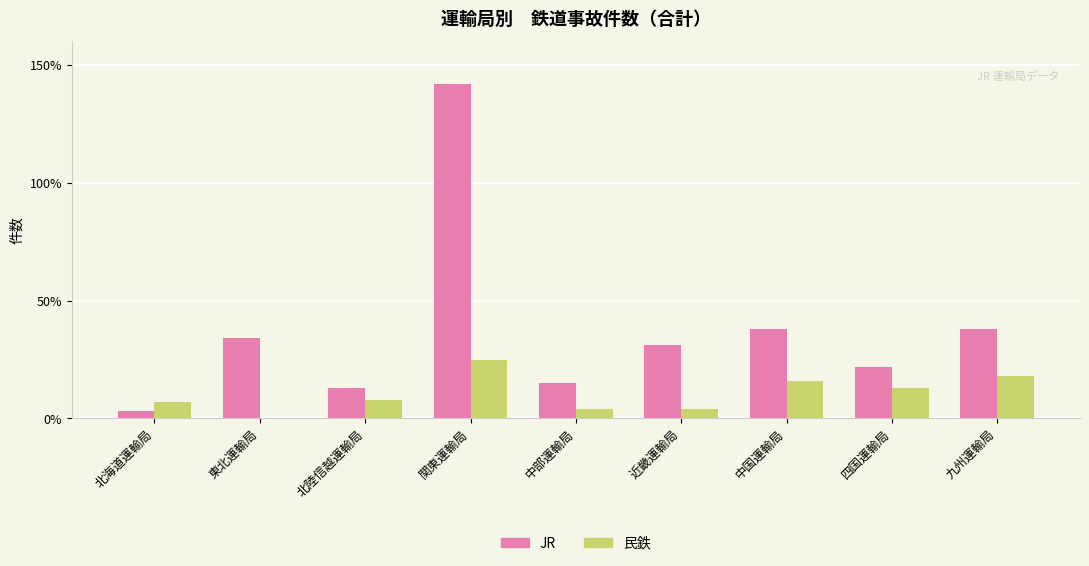

What is the difference between the JR values at 北海道運輸局 and 中部運輸局?

12